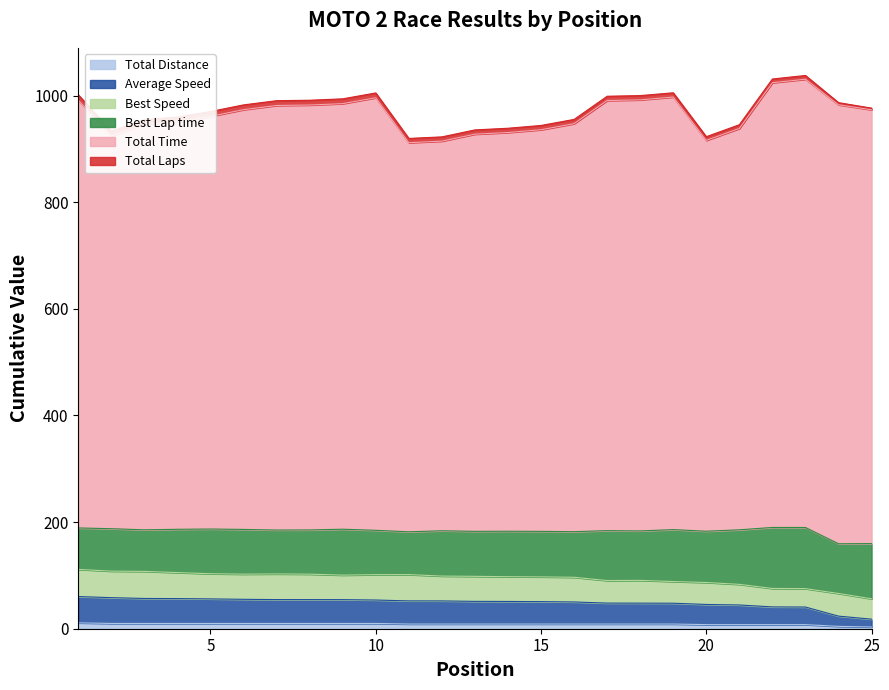

Which category has the highest value in the Total Time series?

23